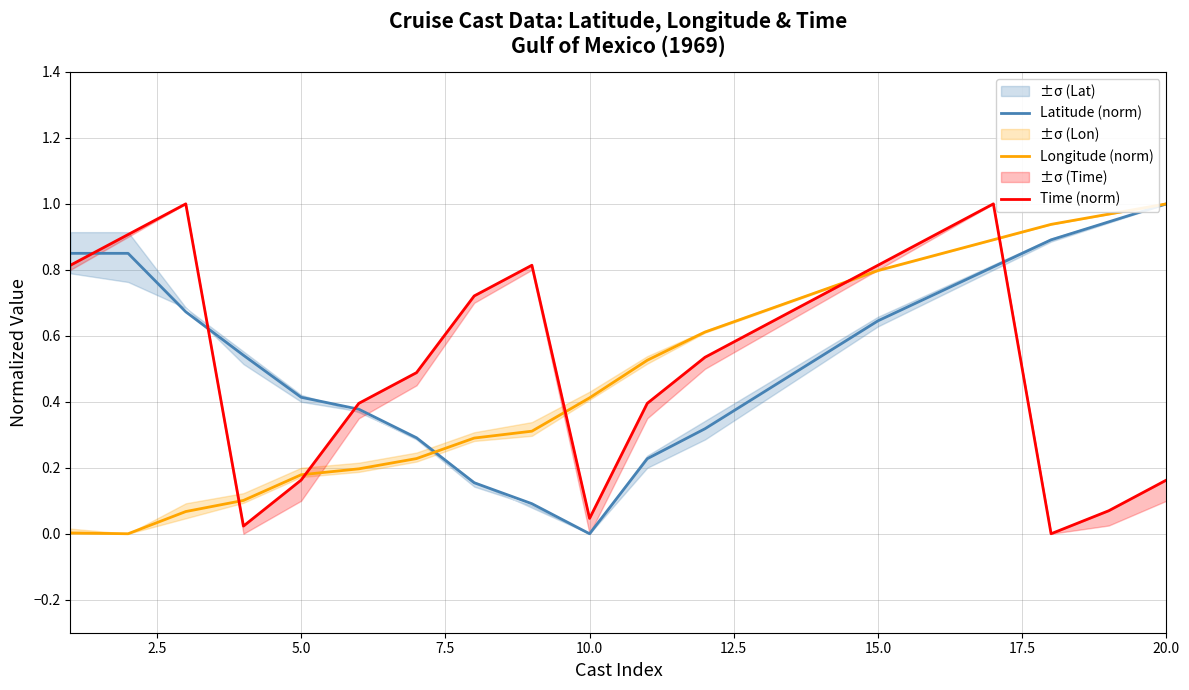

Reading left to right, list all the values displayed in this chart.

Latitude (norm): 0.9	0.9	0.7	0.5	0.4	0.4	0.3	0.2	0.1	0.0	0.2	0.3	0.4	0.5	0.6	0.7	0.8	0.9	0.9	1.0
Longitude (norm): 0.0	0.0	0.1	0.1	0.2	0.2	0.2	0.3	0.3	0.4	0.5	0.6	0.7	0.7	0.8	0.8	0.9	0.9	1.0	1.0
Time (norm): 0.8	0.9	1.0	0.0	0.2	0.4	0.5	0.7	0.8	0.0	0.4	0.5	0.6	0.7	0.8	0.9	1.0	0.0	0.1	0.2